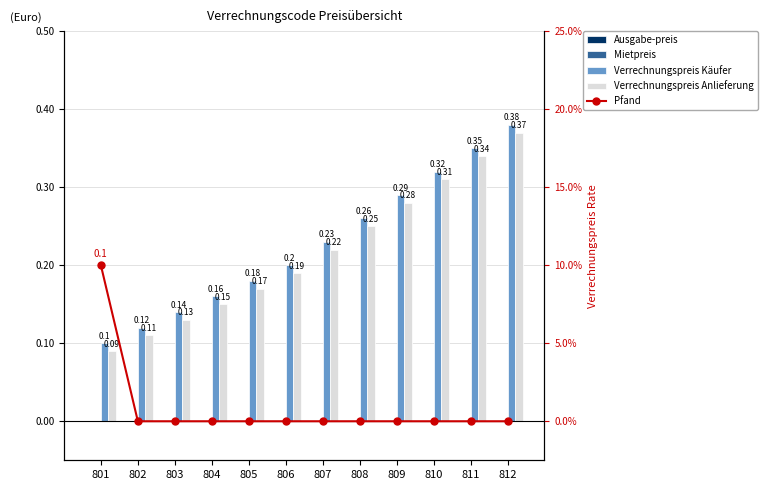

What is the value of the Verrechnungspreis Käufer bar at the 11th from the left?

0.3